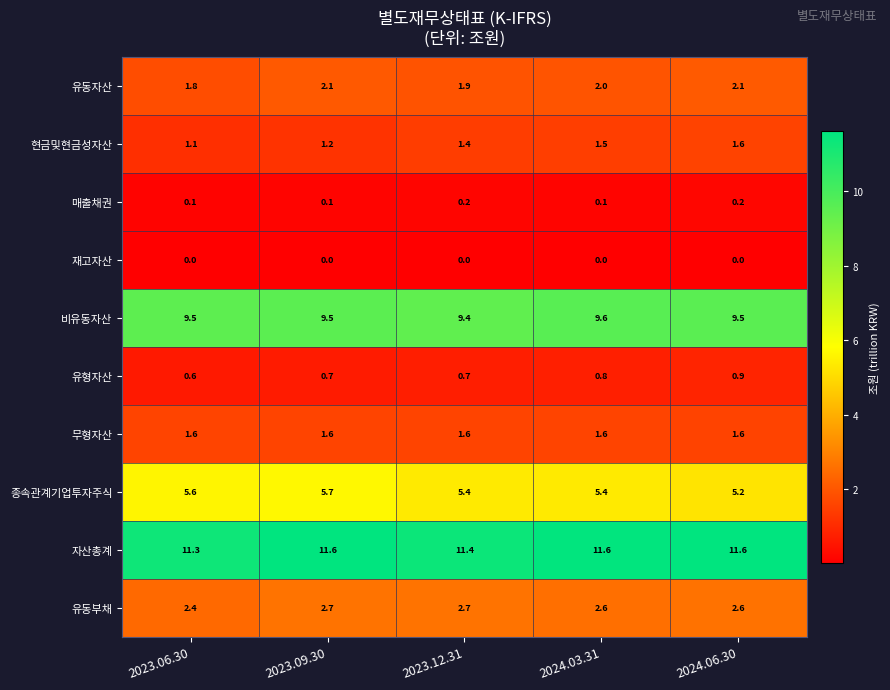

Is the value of 유형자산 at 2024.03.31 greater than the value of 비유동자산 at 2023.06.30?

No